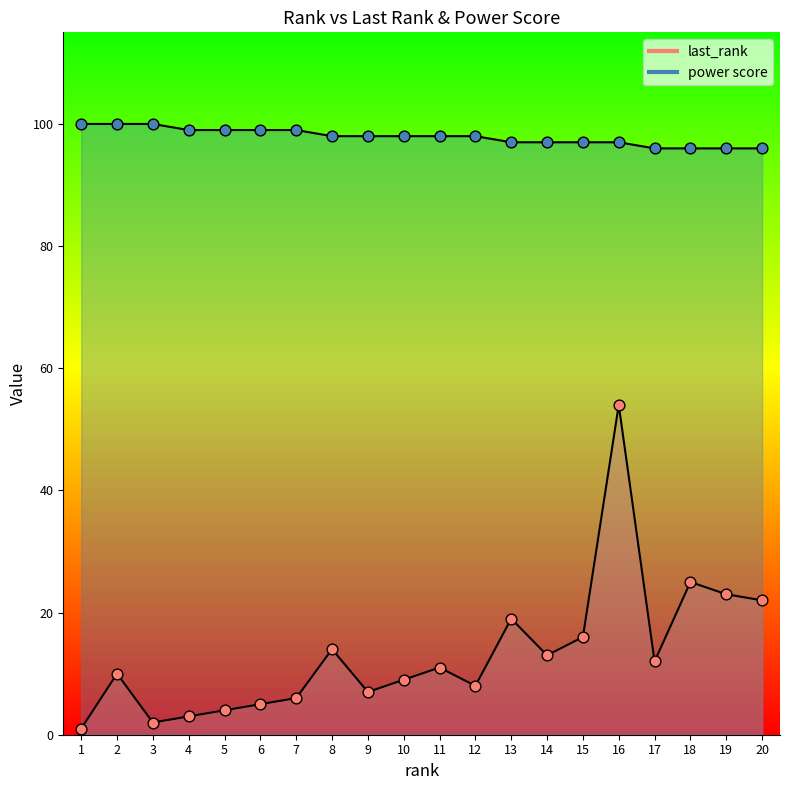

Is the value of power score at 4 greater than the value of last_rank at 2?

Yes